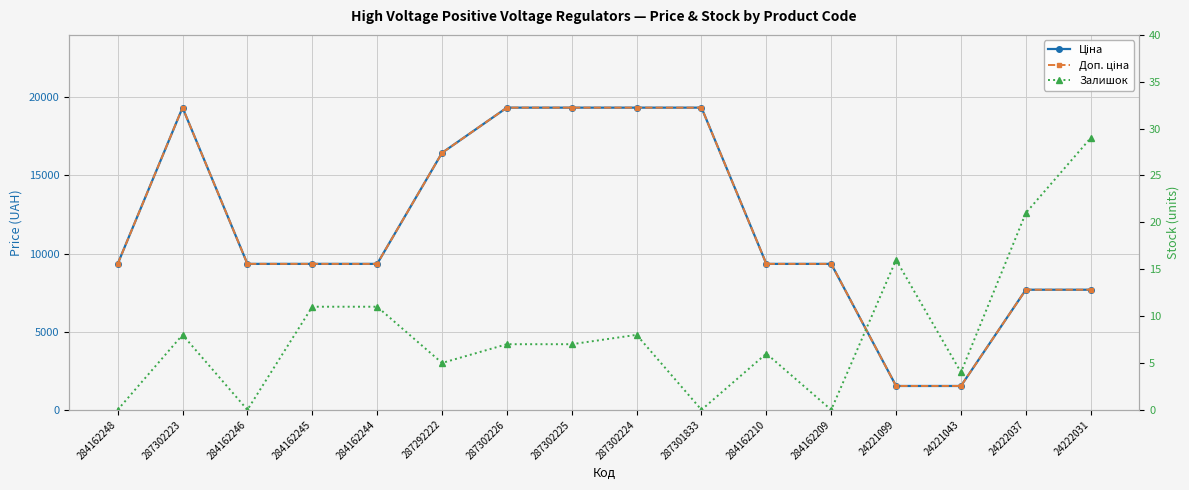

What is the difference between the maximum and minimum values in the Ціна series?

17816.2